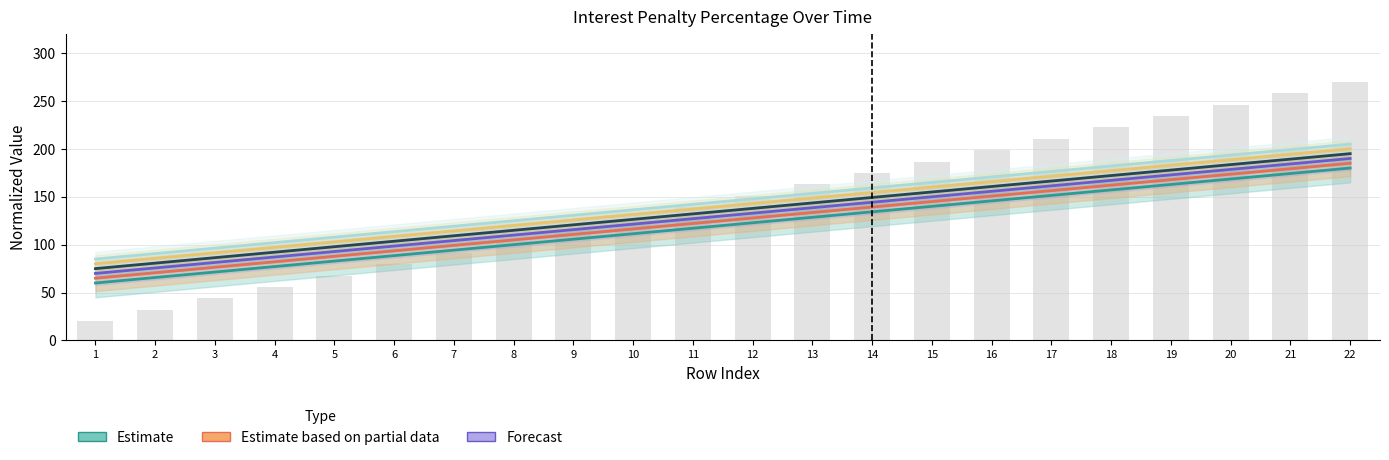

Is the value of Forecast (1997) at 4 greater than the value of Estimate (1996) at 1?

Yes